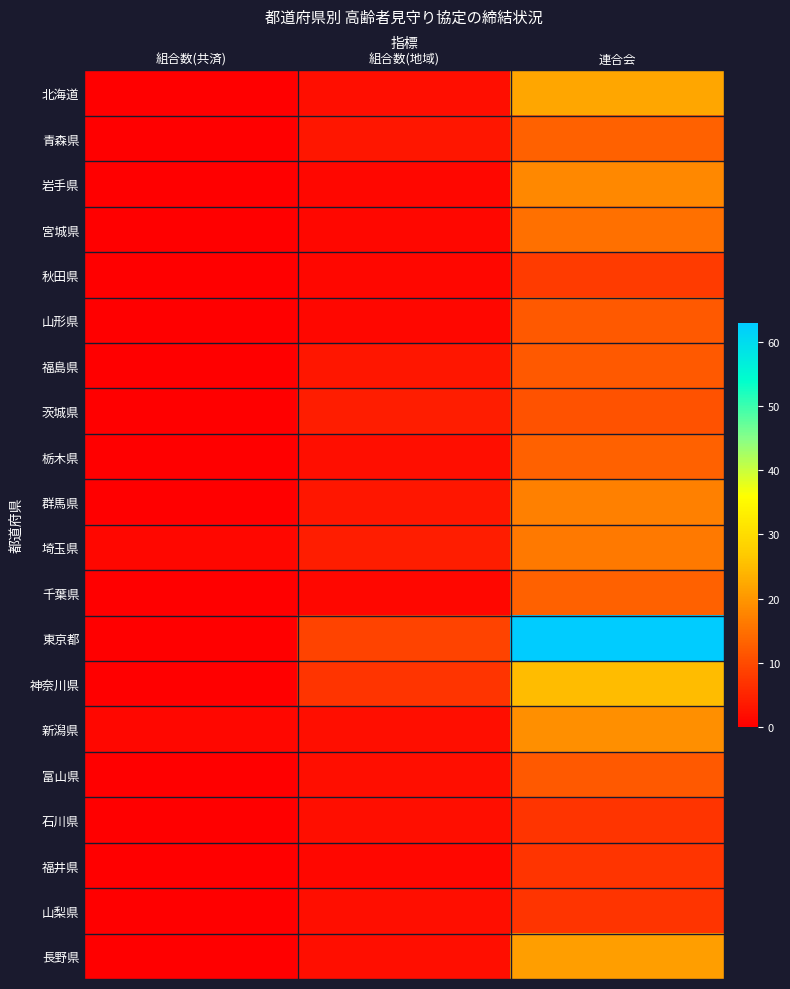

Which has a higher value, 組合数(共済) or 組合数(地域)?

組合数(地域)